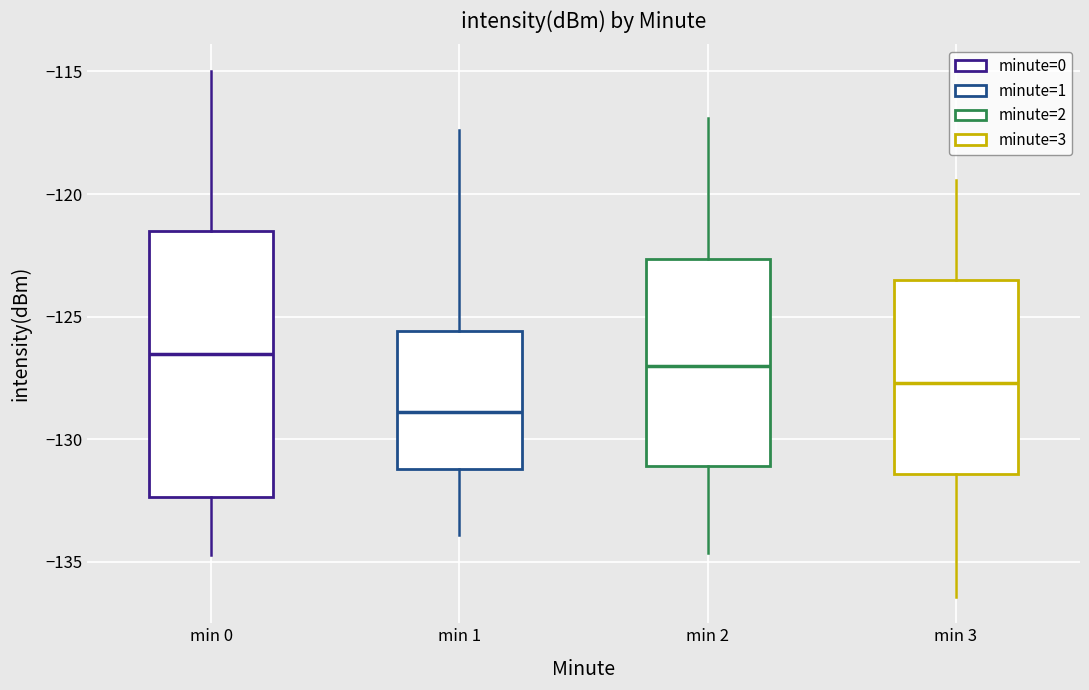

Reading left to right, read every box against the y-axis: the position of its median line, the range the box covers, and the ends of its whiskers. The values are not printed on the chart, so give them approximately, as read against the axis.

min 0: median -126.5, box -132.5 to -121.5, whiskers -134.5 to -115.0
min 1: median -129.0, box -131.0 to -125.5, whiskers -134.0 to -117.5
min 2: median -127.0, box -131.0 to -122.5, whiskers -134.5 to -117.0
min 3: median -127.5, box -131.5 to -123.5, whiskers -136.5 to -119.5